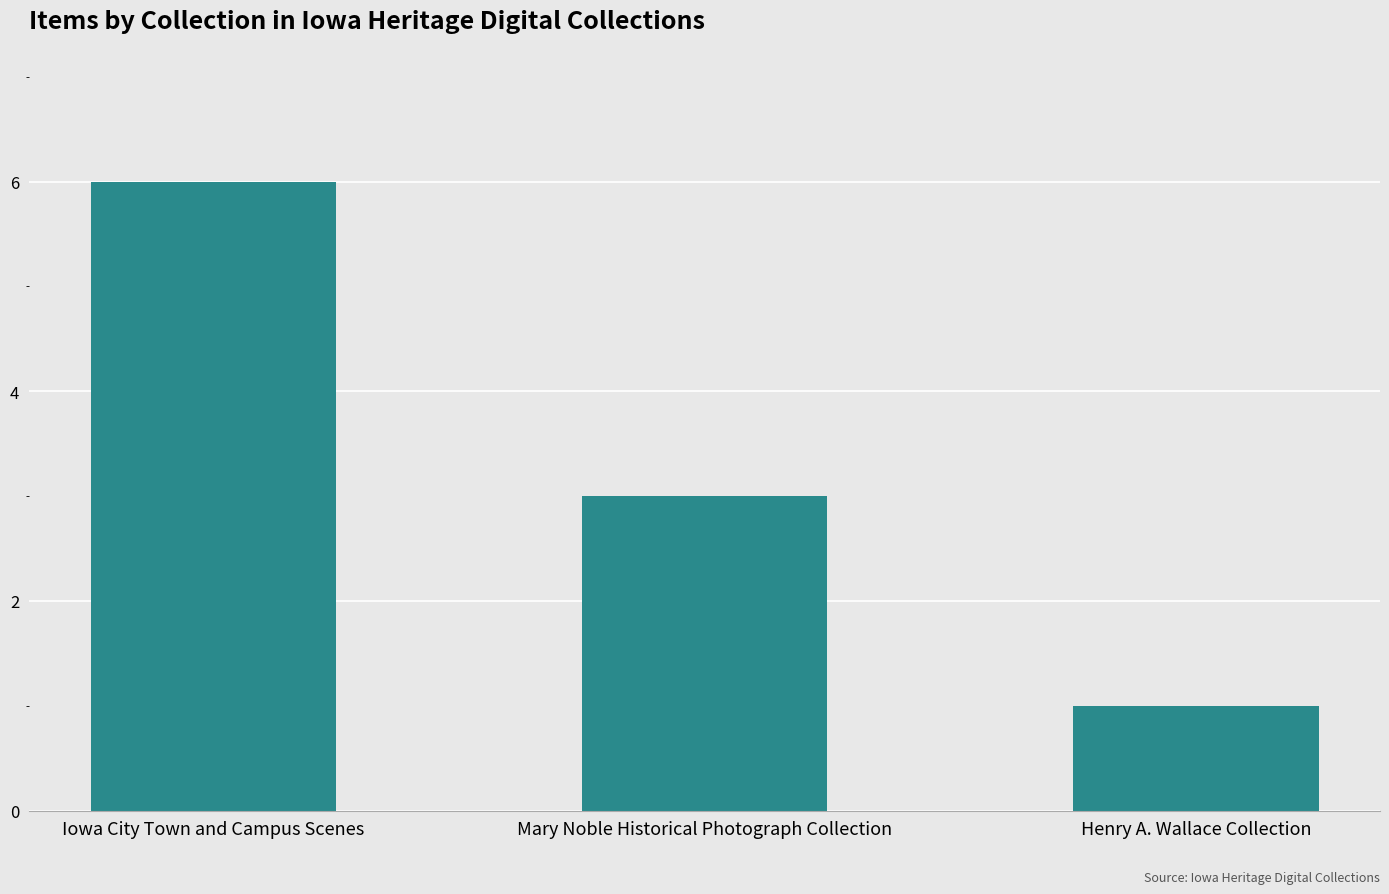

Reading left to right, extract all data points from this chart.

6	3	1